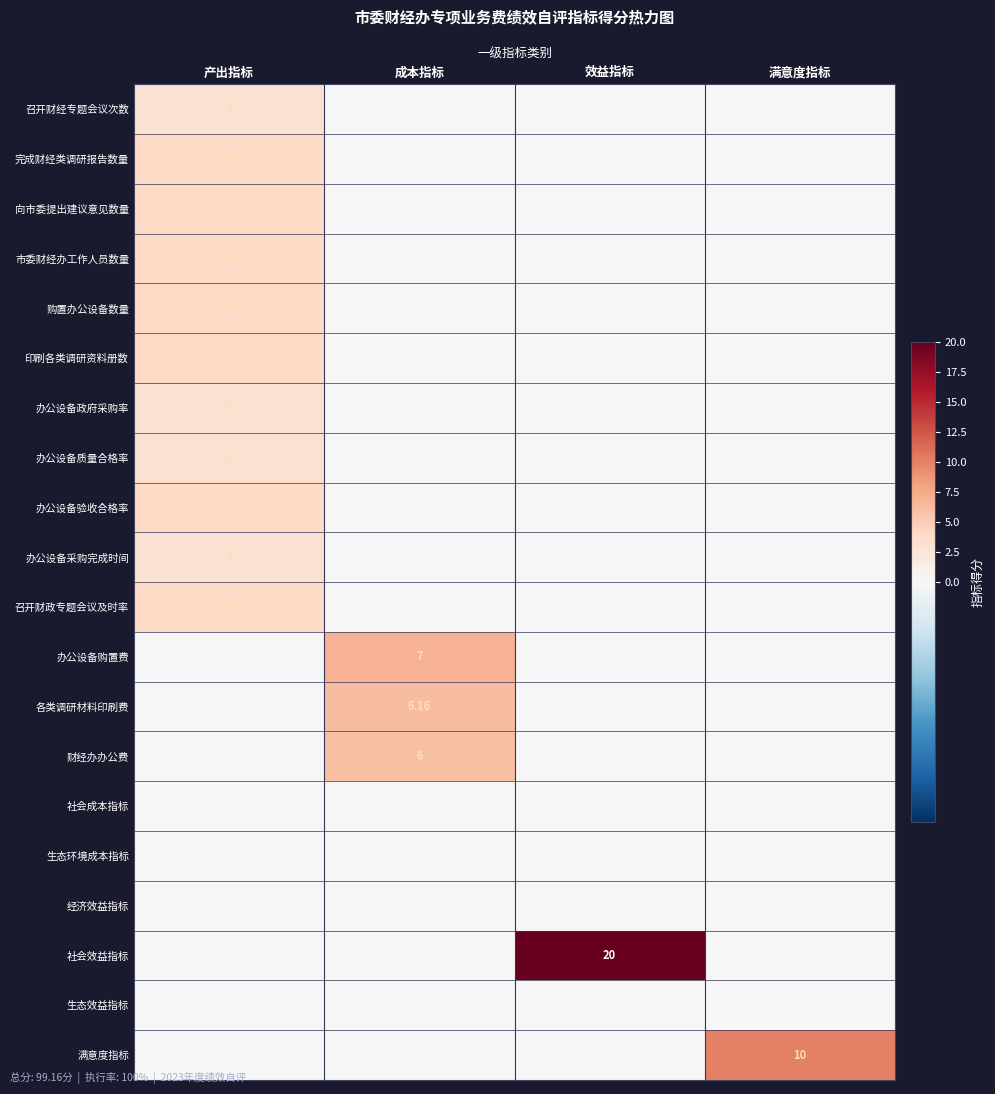

At 产出指标, list the series in order from largest to smallest.

完成财经类调研报告数量, 向市委提出建议意见数量, 市委财经办工作人员数量, 购置办公设备数量, 印刷各类调研资料册数, 办公设备验收合格率, 召开财政专题会议及时率, 召开财经专题会议次数, 办公设备政府采购率, 办公设备质量合格率, 办公设备采购完成时间, 办公设备购置费, 各类调研材料印刷费, 财经办办公费, 社会成本指标, 生态环境成本指标, 经济效益指标, 社会效益指标, 生态效益指标, 满意度指标